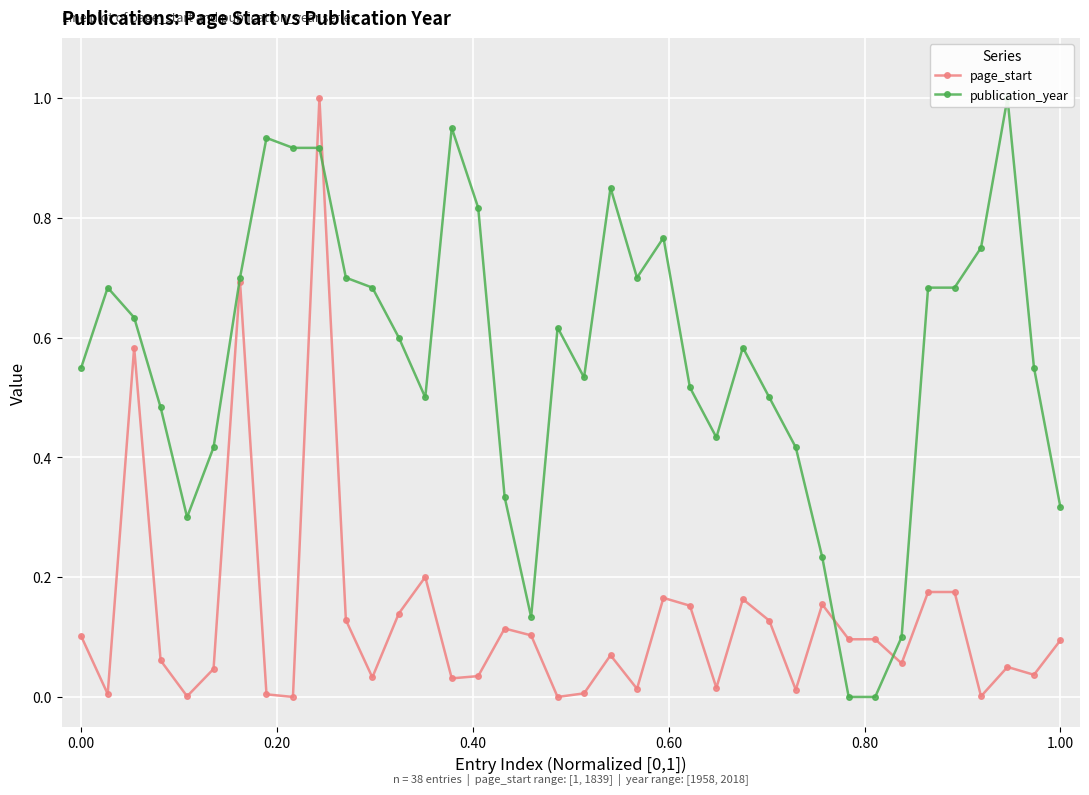

What is the highest value of the publication_year series?

1.0